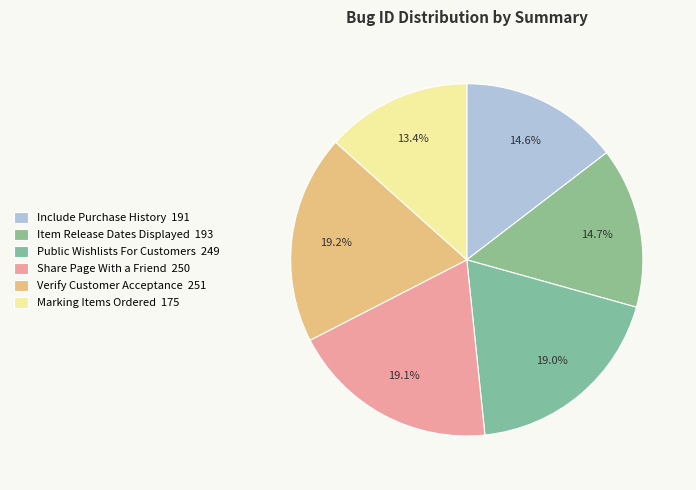

How much of the chart is everything except Verify Customer Acceptance?

80.8%